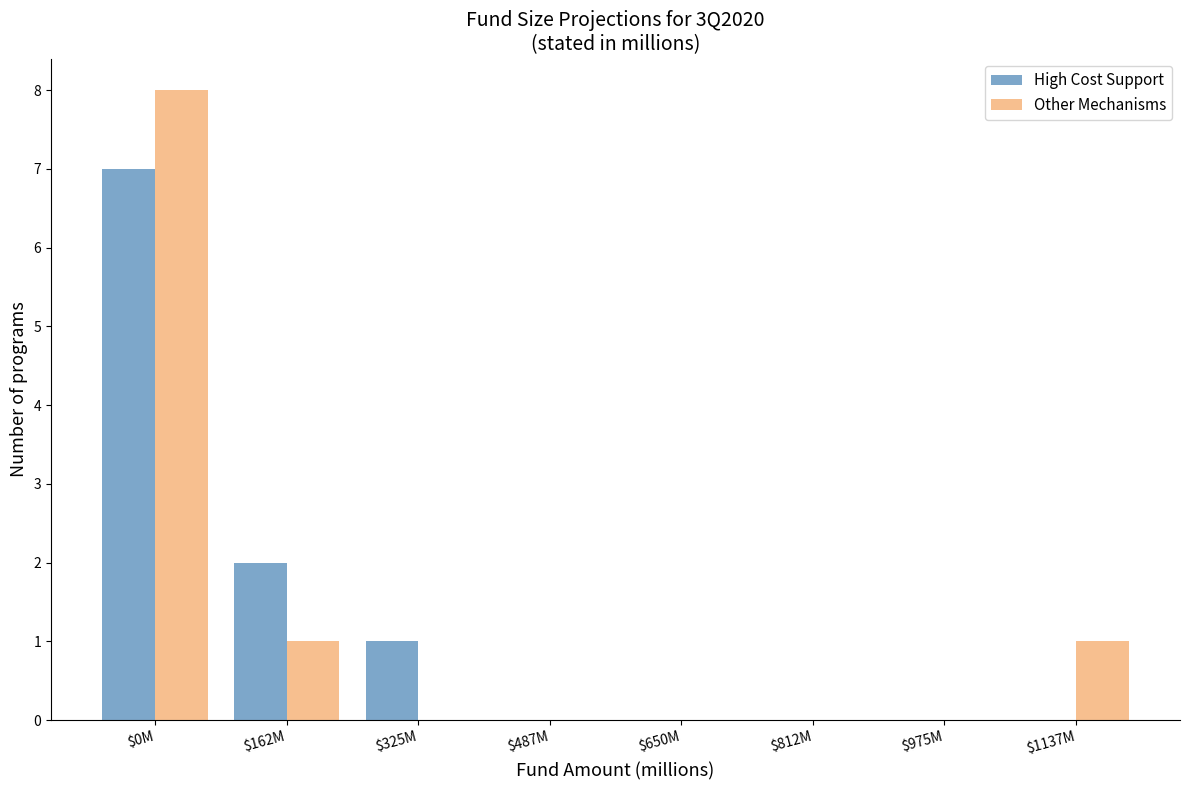

The High Cost Support series shows 0 at $812M. True or false?

True